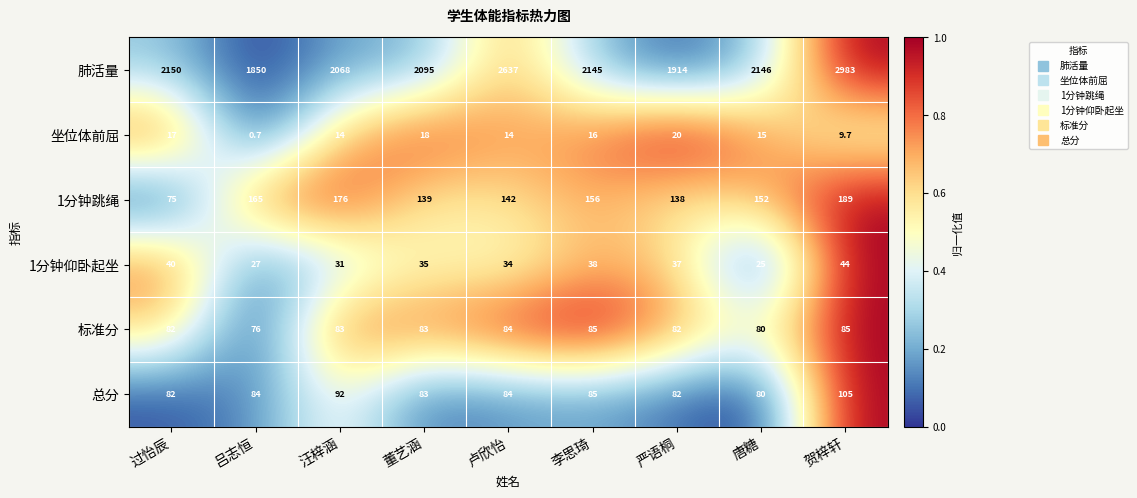

Between 董艺涵 and 卢欣怡, which series saw the biggest shift?

肺活量